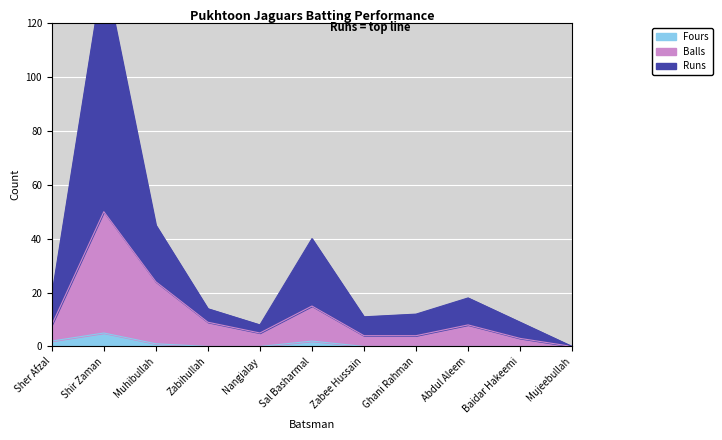

What are all the series names shown in the legend?

Runs, Balls, Fours